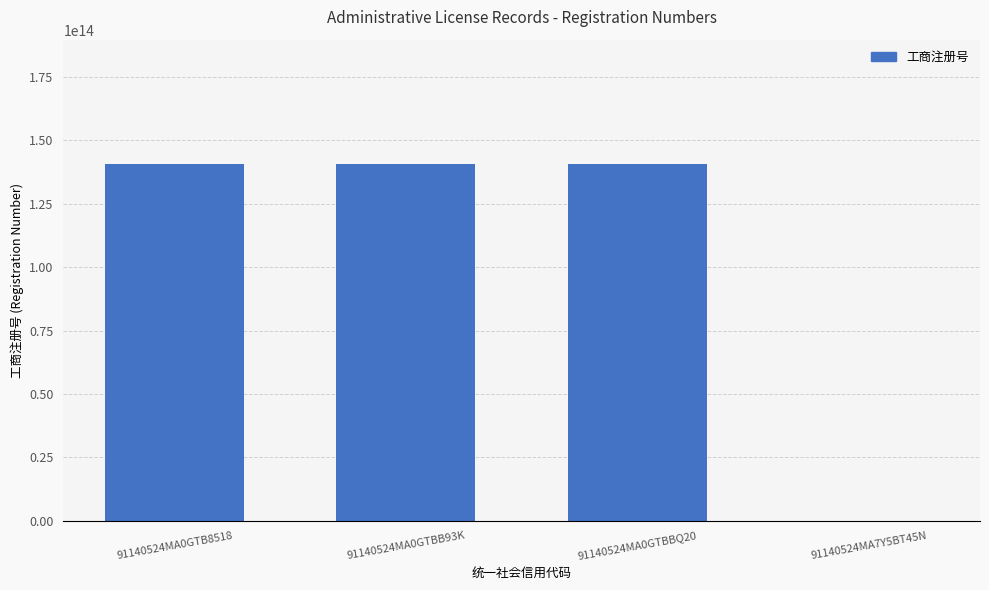

Is it true that the value at 91140524MA7Y5BT45N is 0?

True